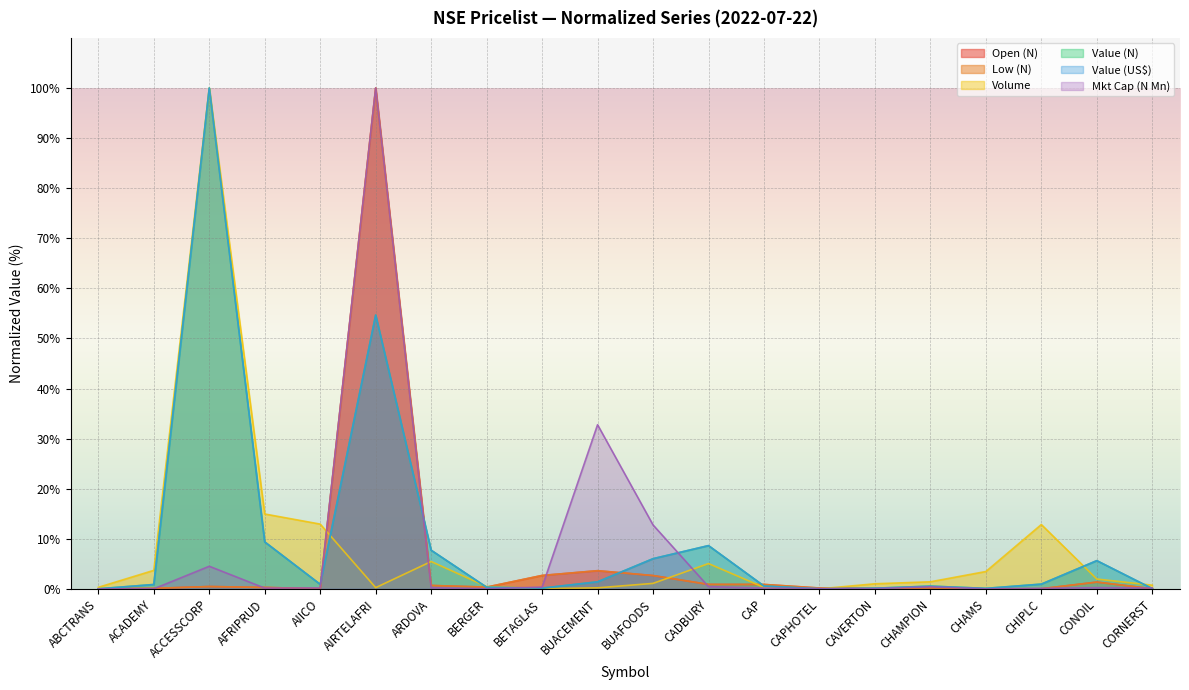

True or false: Low (N) has a value of 0.5 at ACCESSCORP.

True